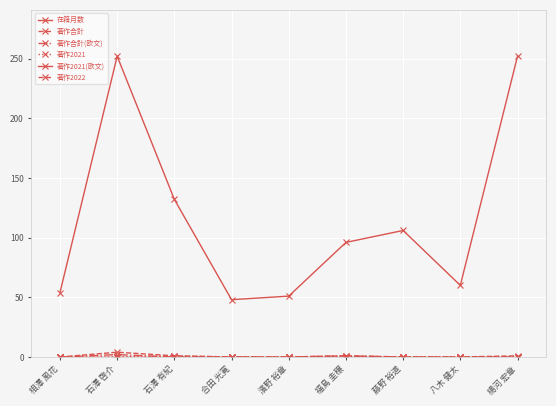

Is this an area chart (filled region under the line)?

No